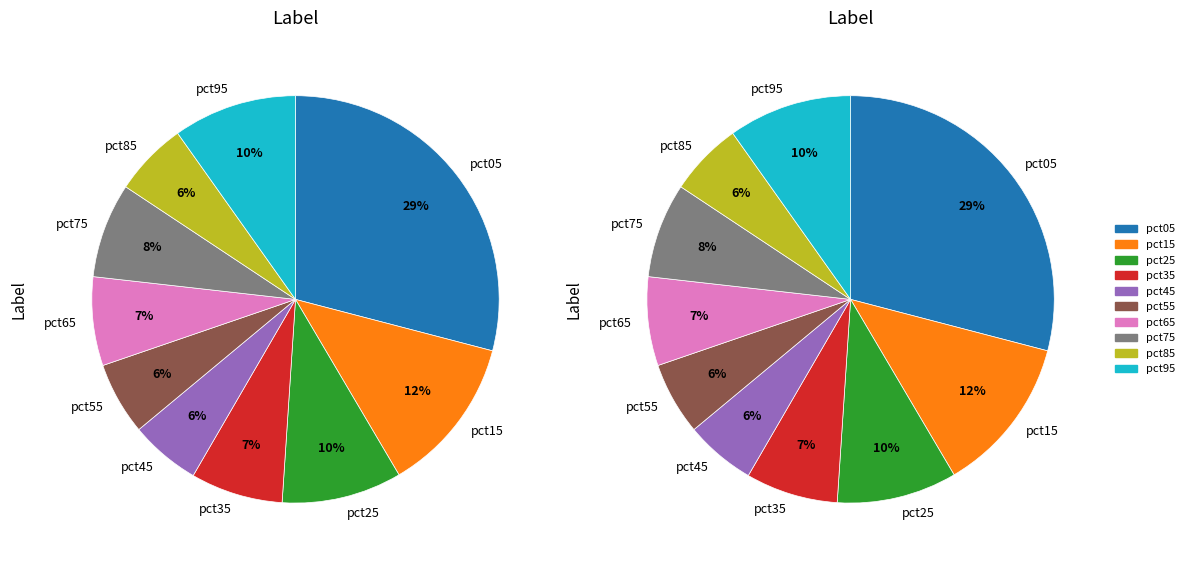

Does any single category account for the majority?

No